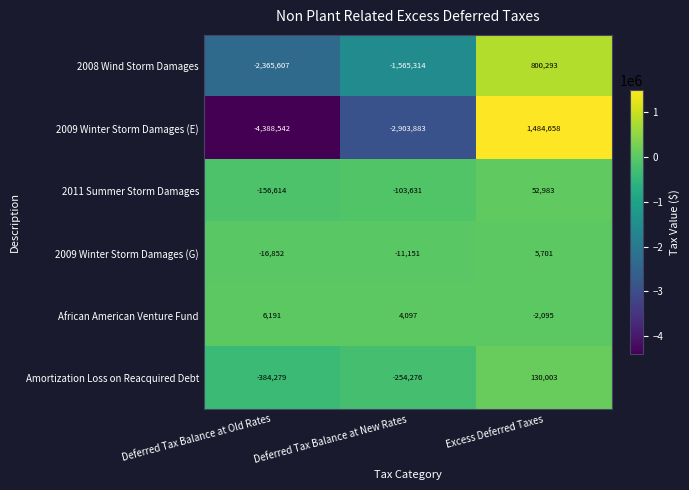

What is the total value across all series at Deferred Tax Balance at Old Rates?

-7305703